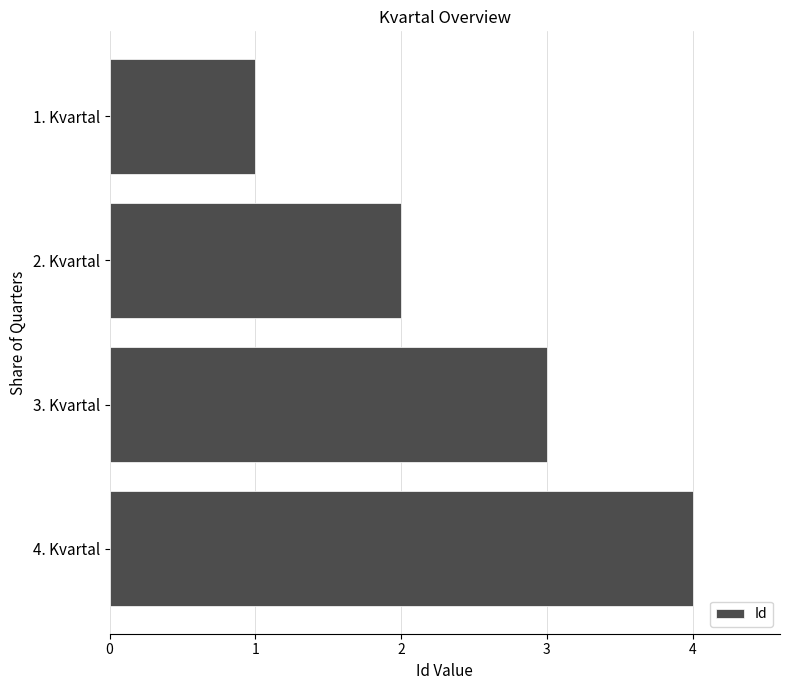

Rank the categories by value from highest to lowest.

4. Kvartal, 3. Kvartal, 2. Kvartal, 1. Kvartal